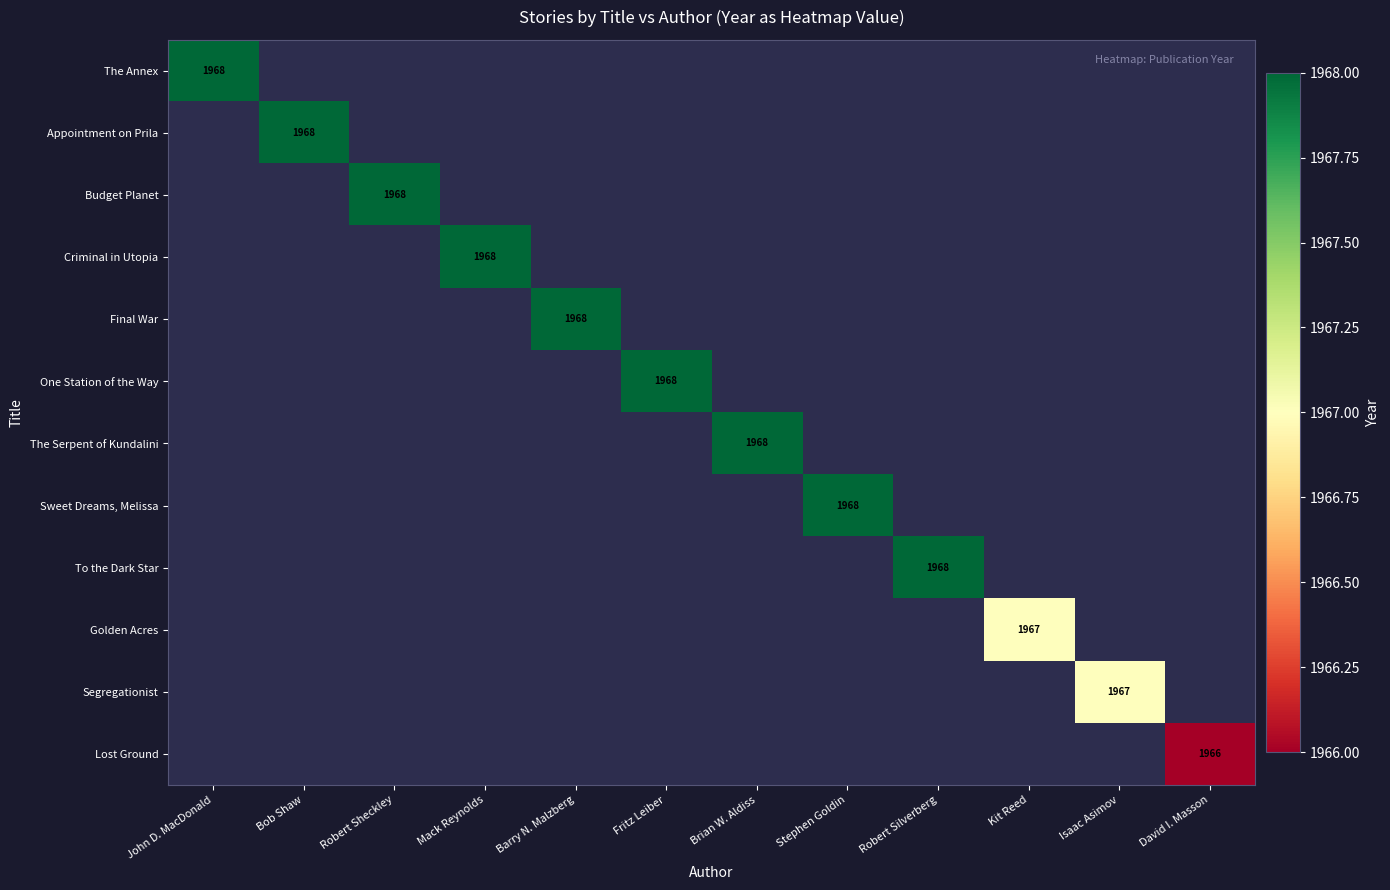

Count the number of data series in this chart.

12